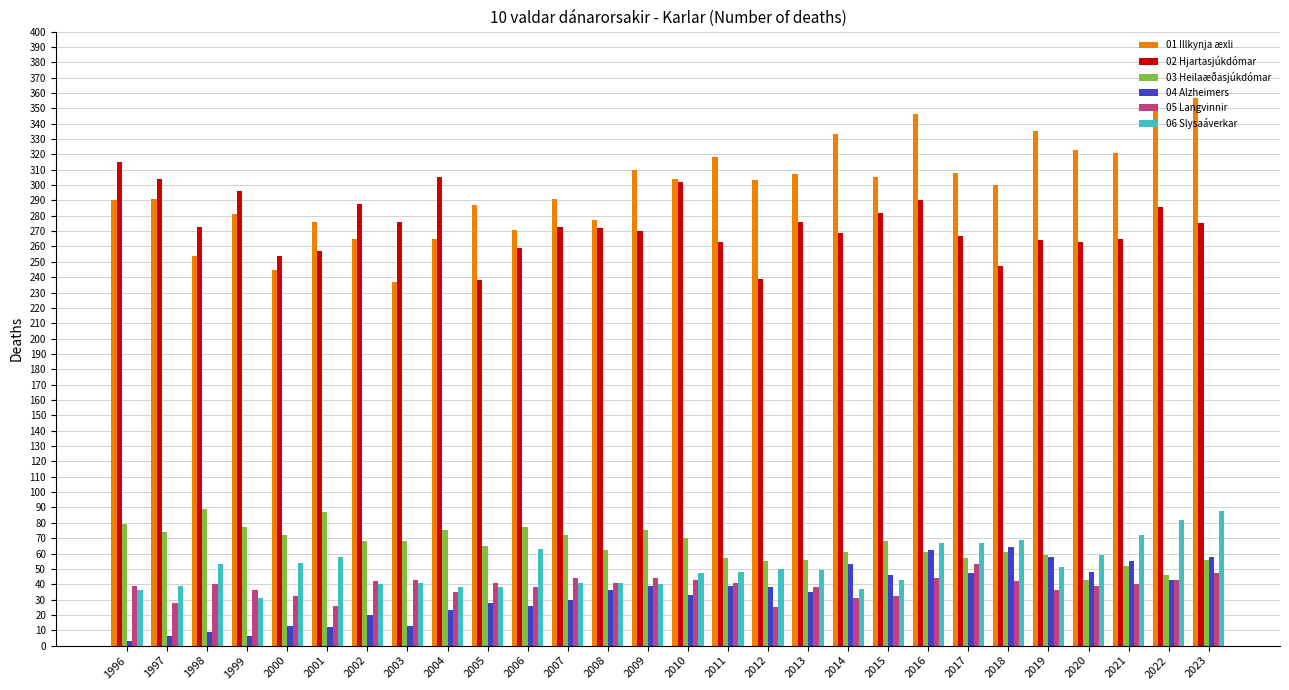

True or false: 05 Langvinnir has a value of 32 at 2015.

True